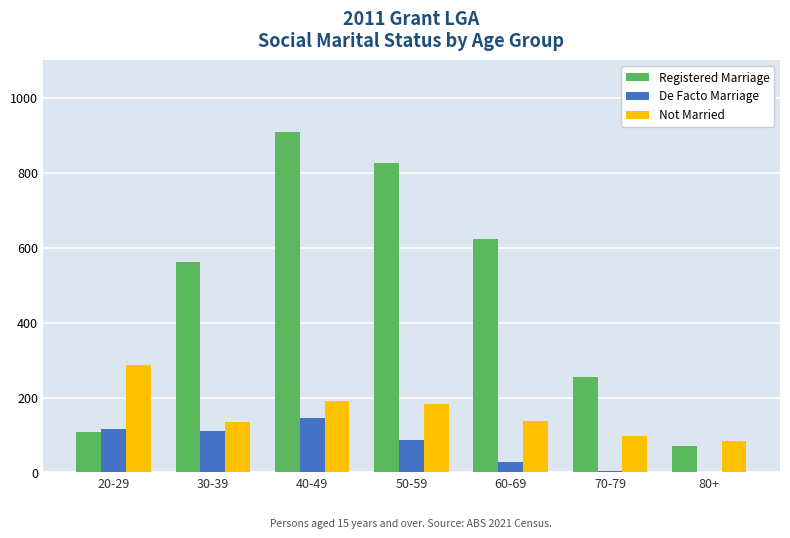

Which series has the largest total across all categories?

Registered Marriage